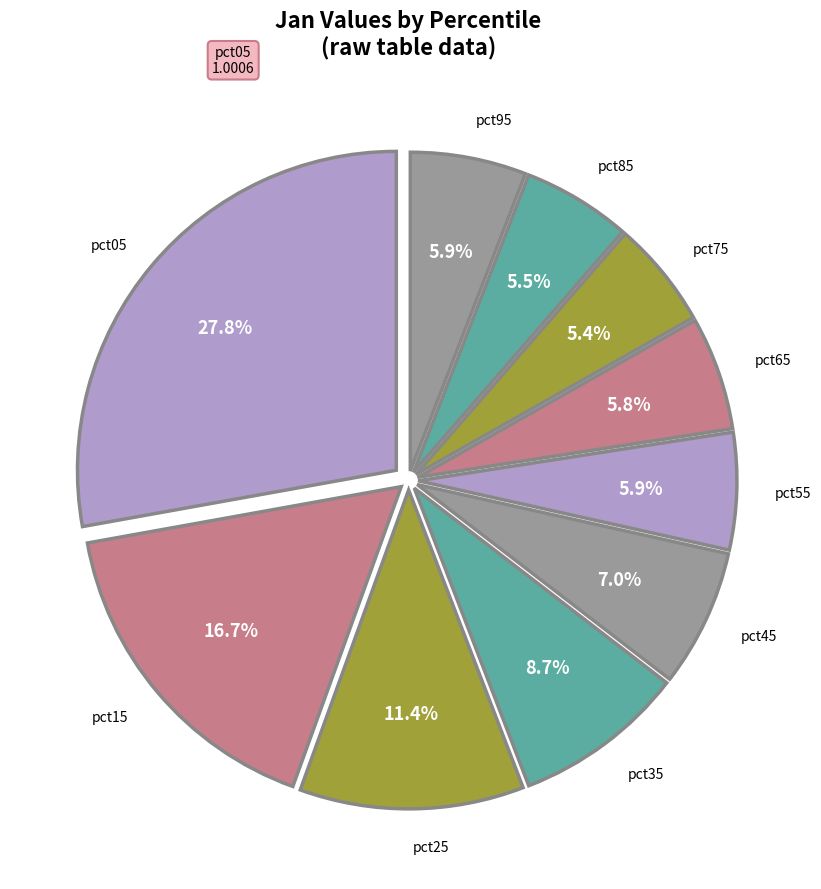

How many segments does this pie chart have?

10